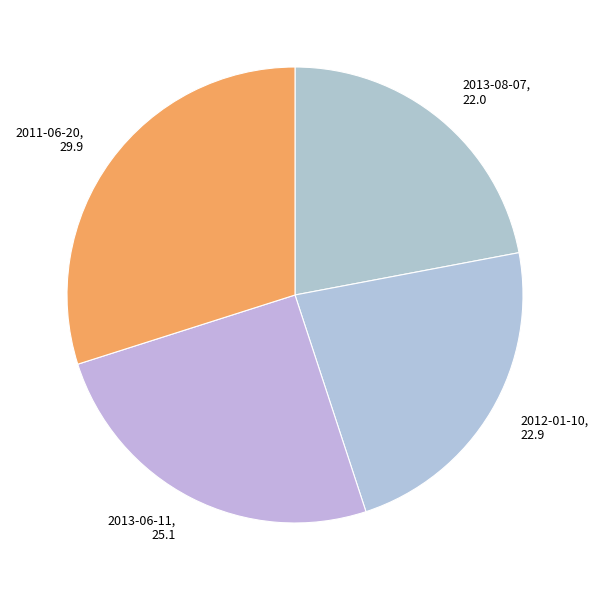

Which slice is the largest?

2011-06-20